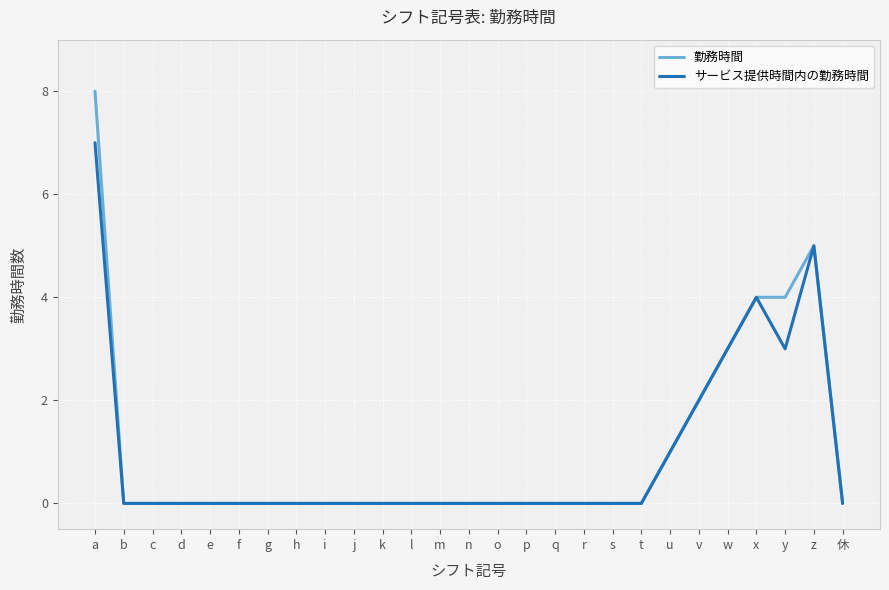

The value of 勤務時間 at z is 8. True or false?

False